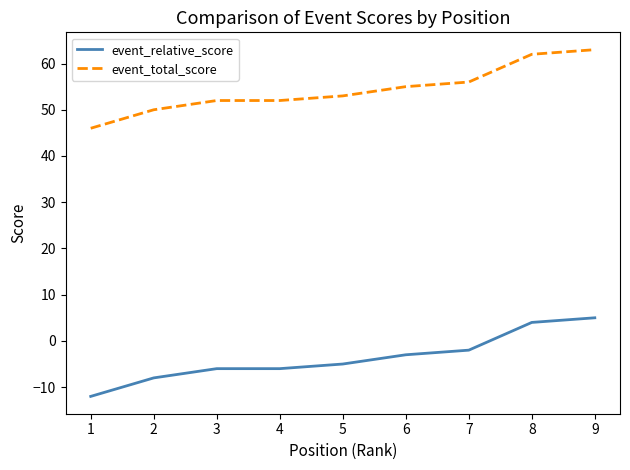

What is the spread (max minus min) of values at 8?

58